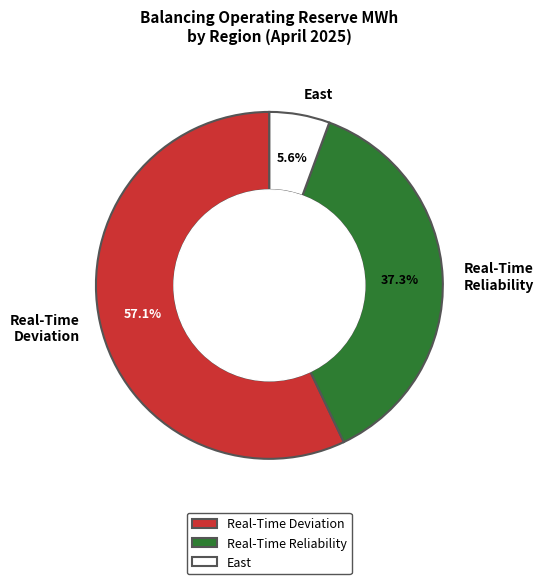

To the nearest percent, what is the average slice percentage?

33%